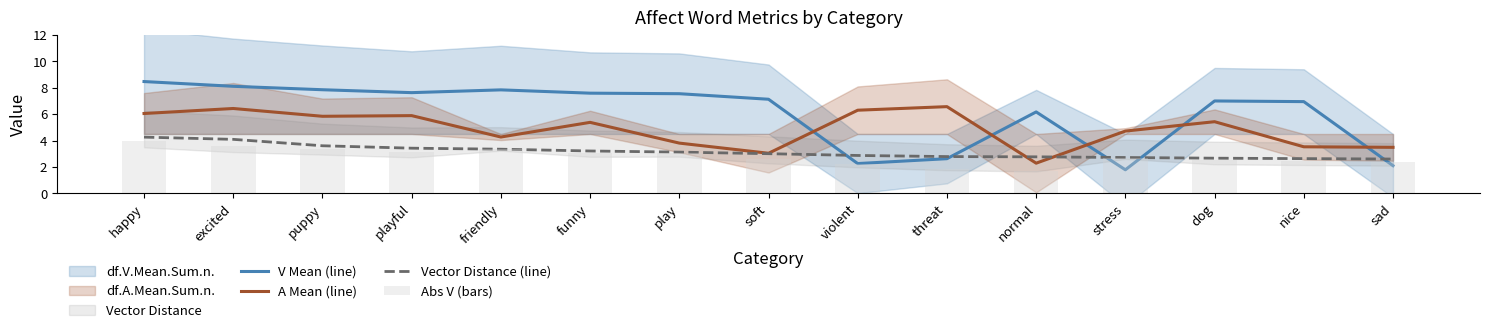

Are the bars horizontal?

No